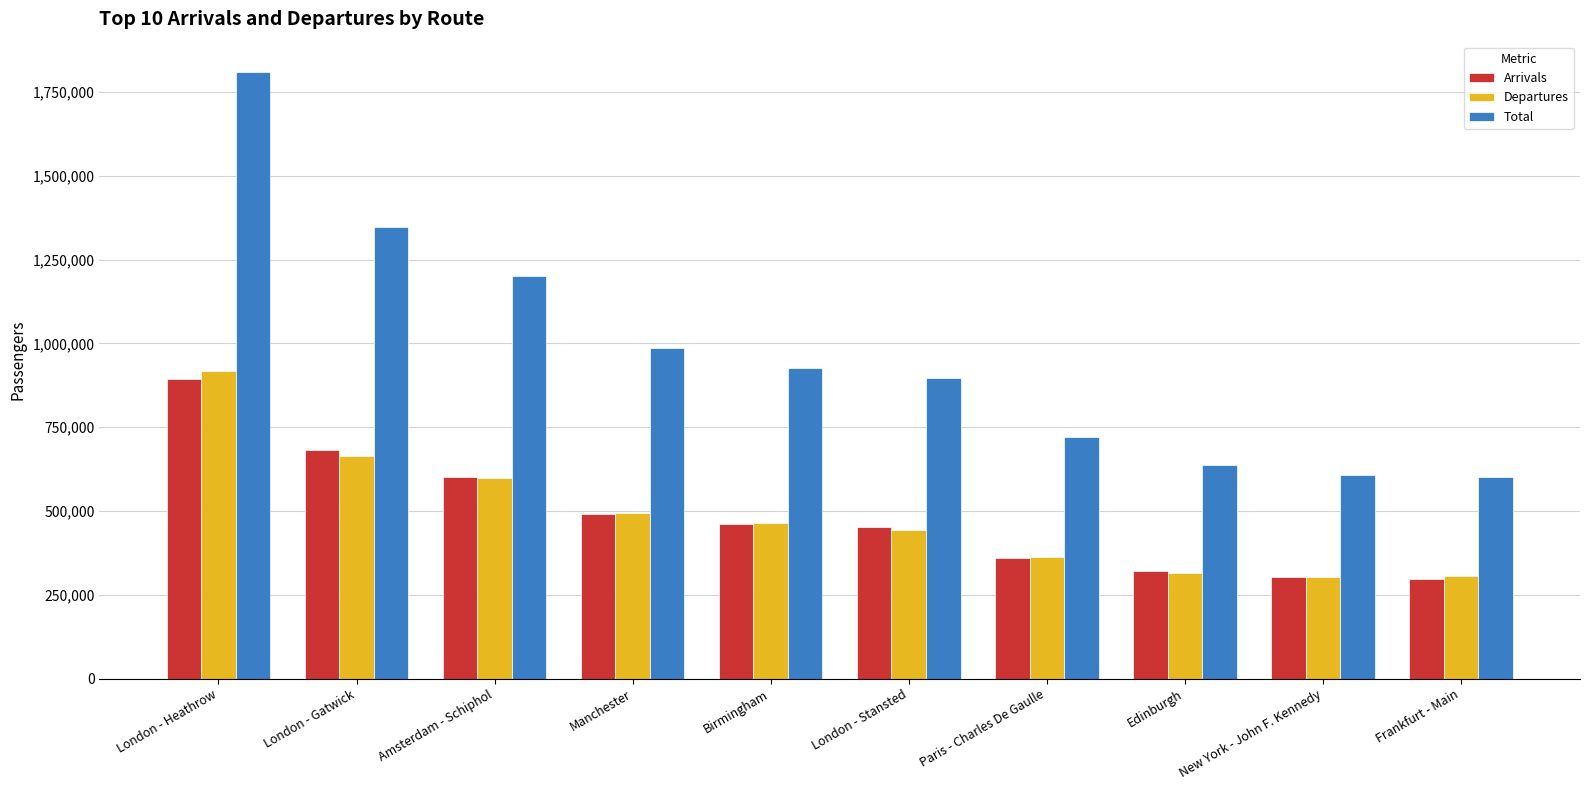

Are the bars grouped side by side (vs. stacked)?

Yes